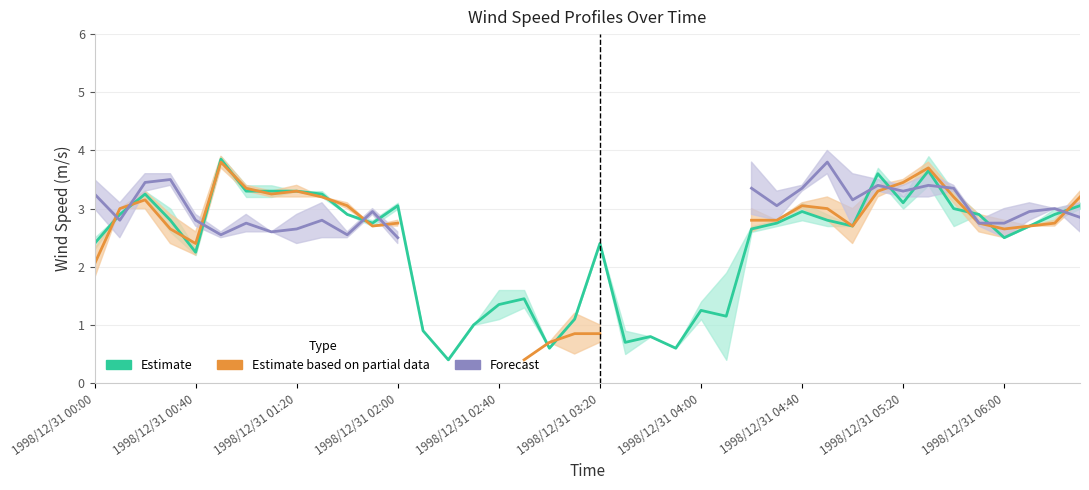

Between 1998/12/31 06:00 and 33, which is larger?

33